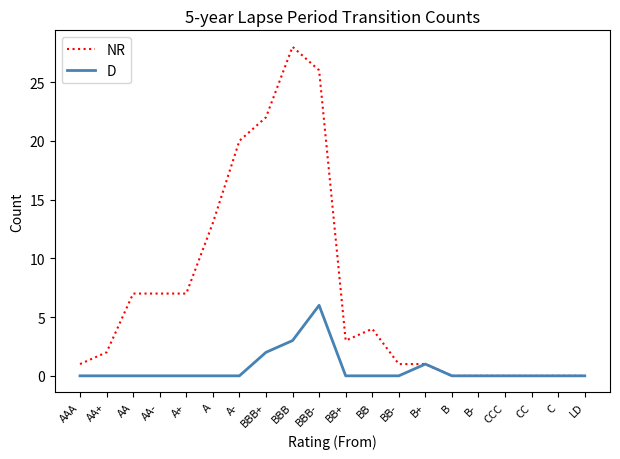

What is the total value across all series at BBB?

31